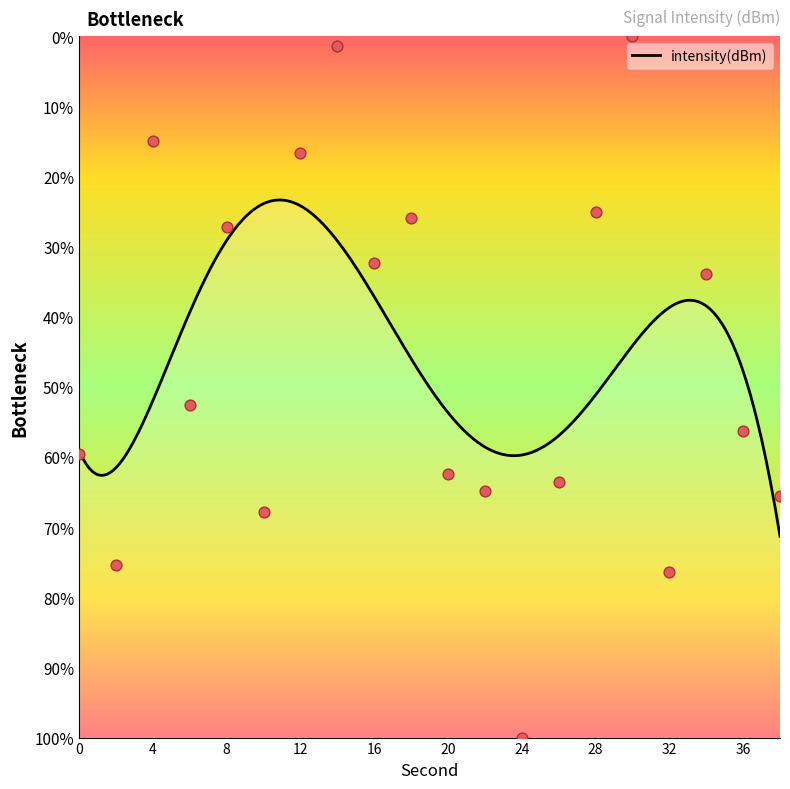

Between 20 and 30, which is larger?

30